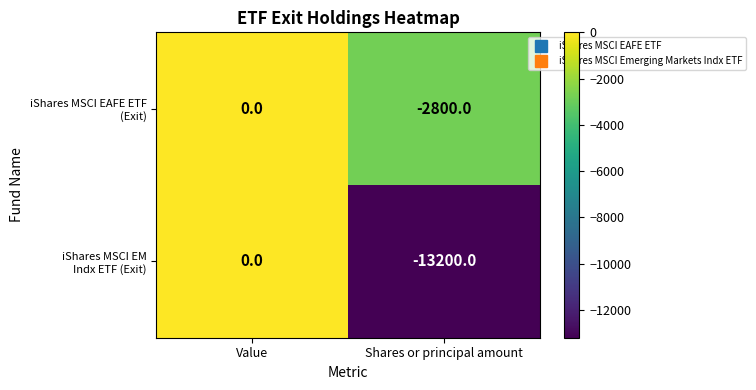

At which category does the chart reach its minimum across all series?

Shares or principal amount